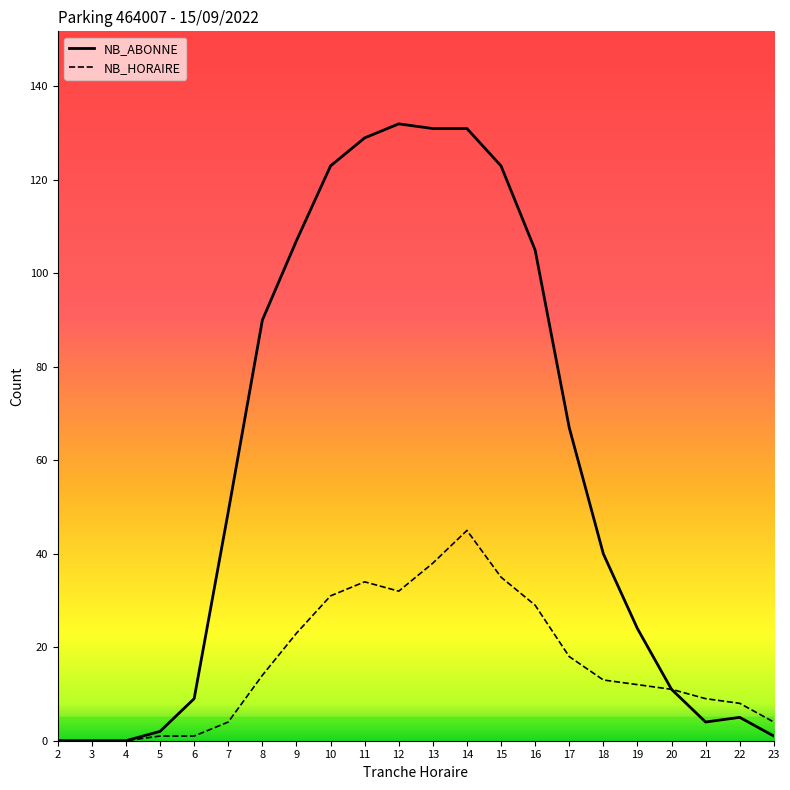

True or false: NB_HORAIRE has a value of 19 at 14.

False